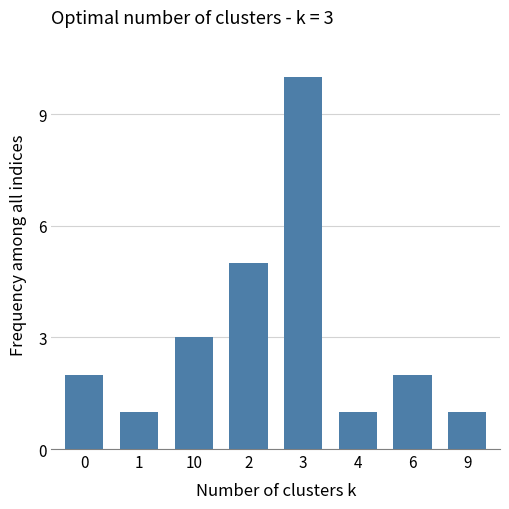

Read the value at 4.

1